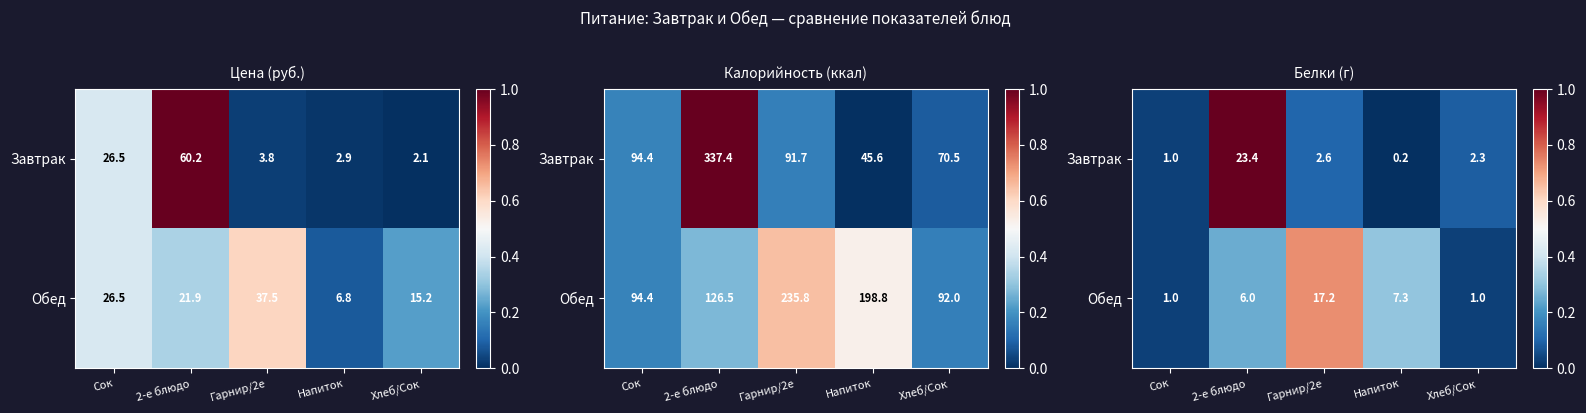

Rank the categories by Обед value from highest to lowest.

Гарнир/2е, Напиток, 2-е блюдо, Сок, Хлеб/Сок